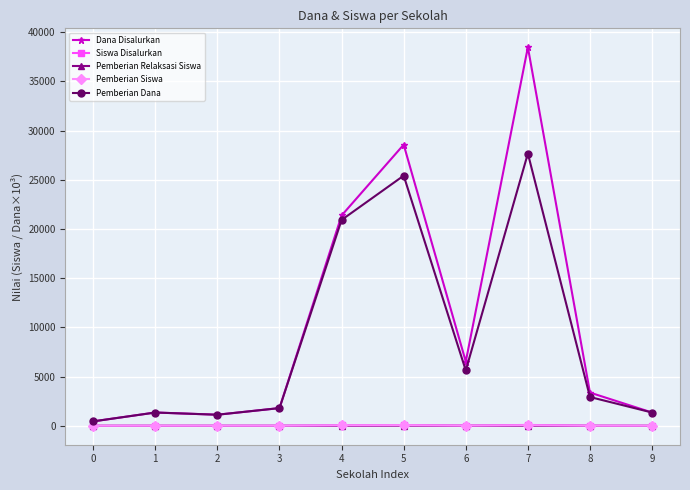

True or false: Pemberian Dana has a value of 5625 at 6.

True